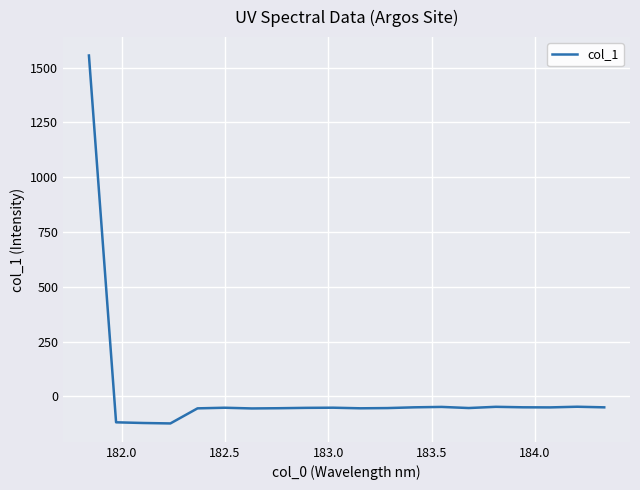

What is the maximum value shown in the chart?

1555.4